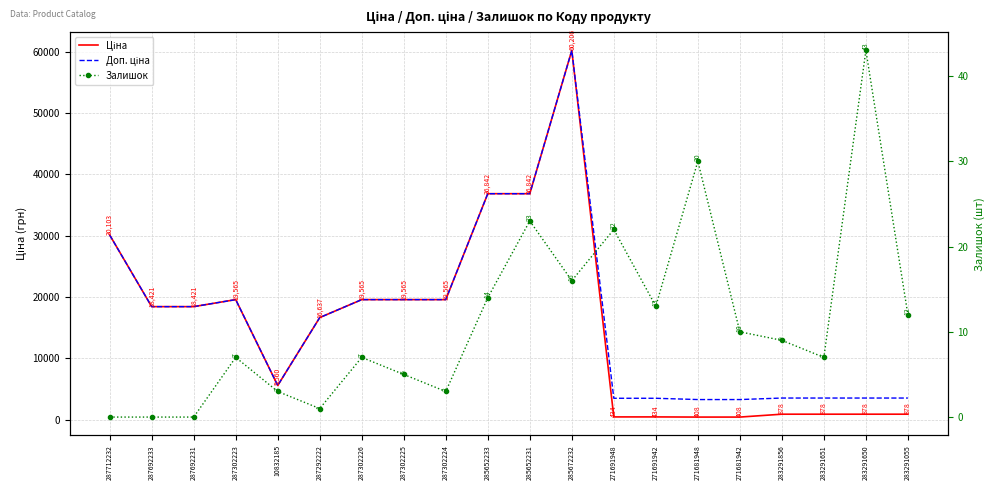

Is it true that Доп. ціна equals 991.1 at 283291650?

False